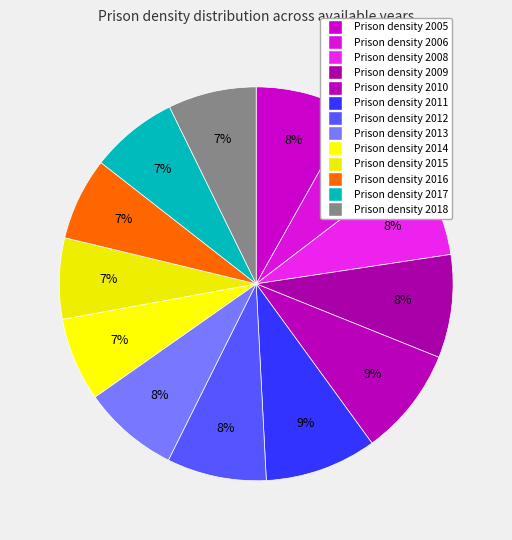

How many segments does this pie chart have?

13